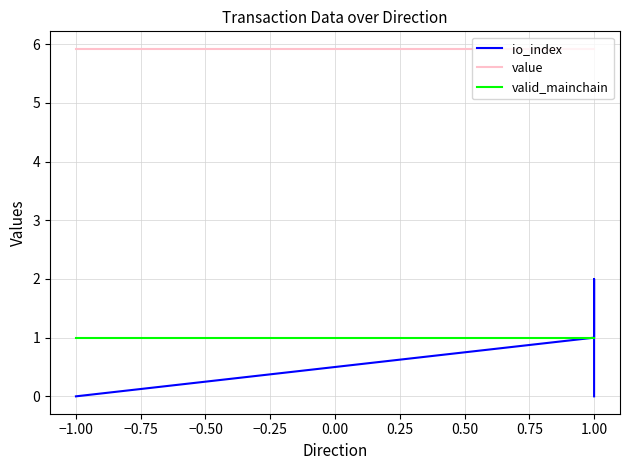

Is the value of value at 1.00 greater than the value of valid_mainchain at −1.00?

Yes